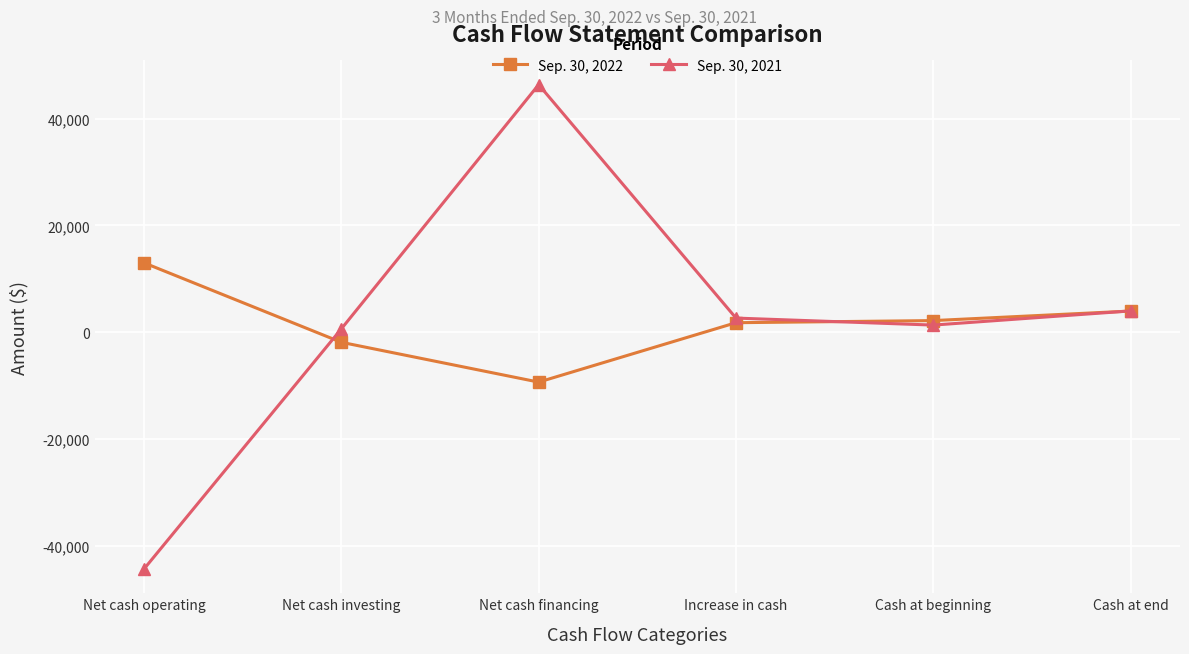

List the series in order of their peak value, highest first.

Sep. 30, 2021, Sep. 30, 2022